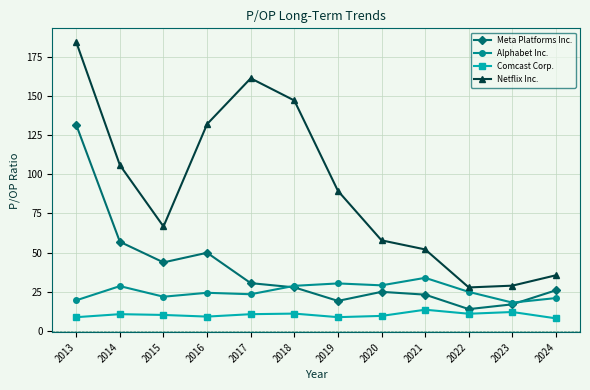

What is the difference between the highest and lowest values at 2014?

95.3